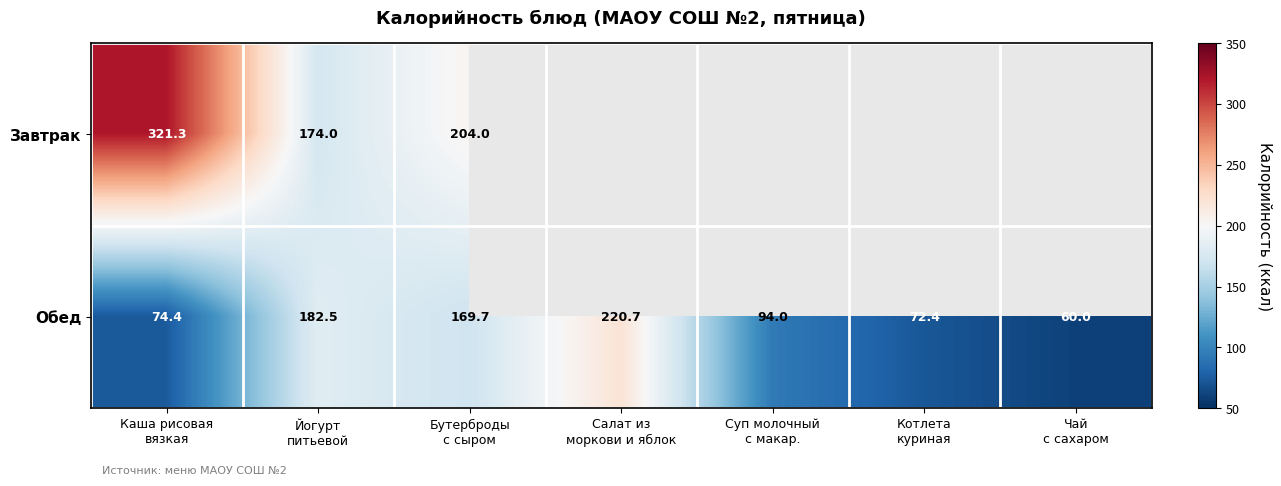

Rank the series at Бутерброды
с сыром from lowest to highest value.

Обед, Завтрак